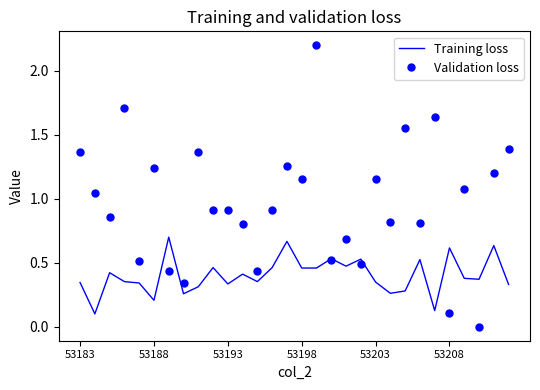

What is the greatest value displayed?

2.2